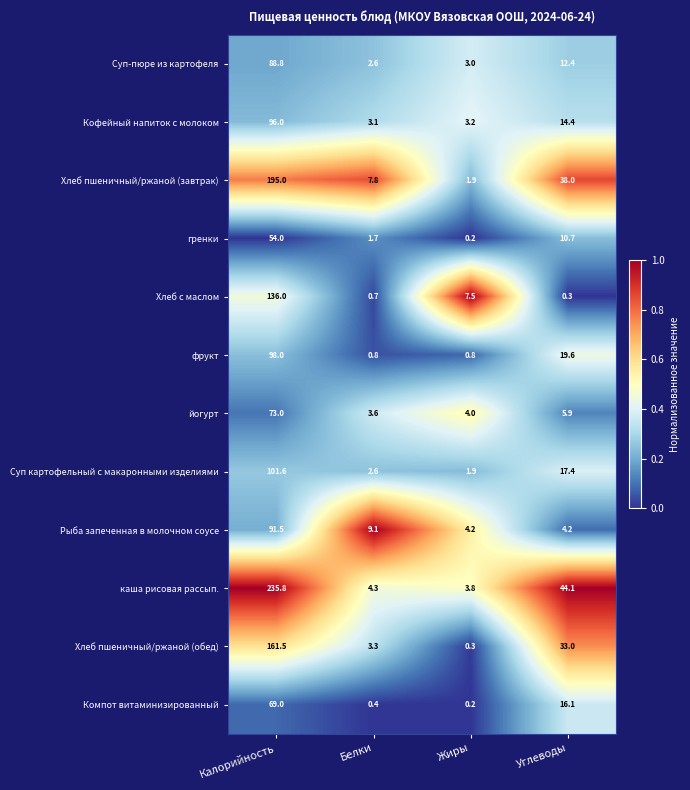

The Рыба запеченная в молочном соусе series shows 91.5 at Калорийность. True or false?

True